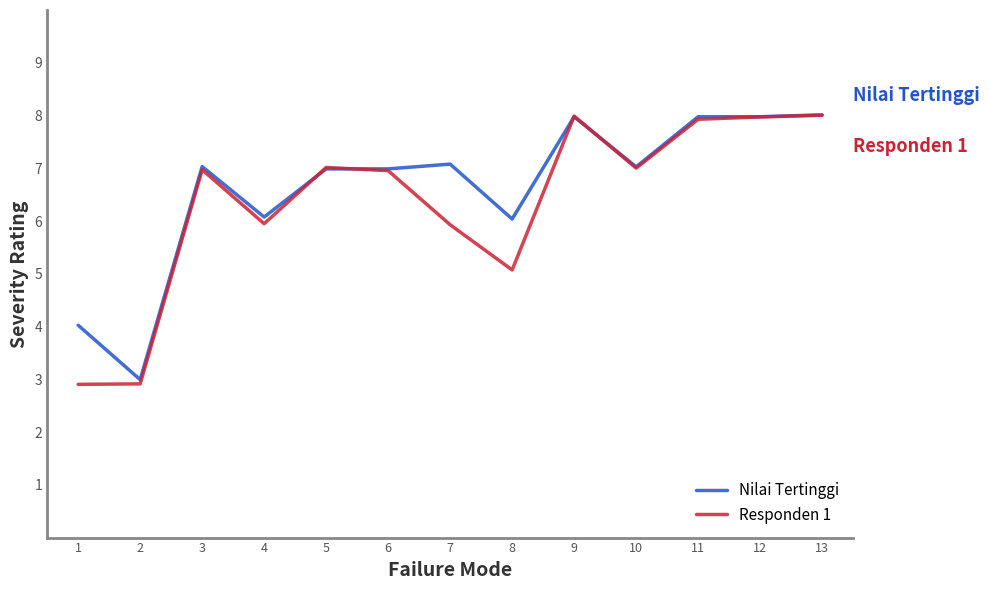

The value of Nilai Tertinggi at 12 is 8.0. True or false?

True